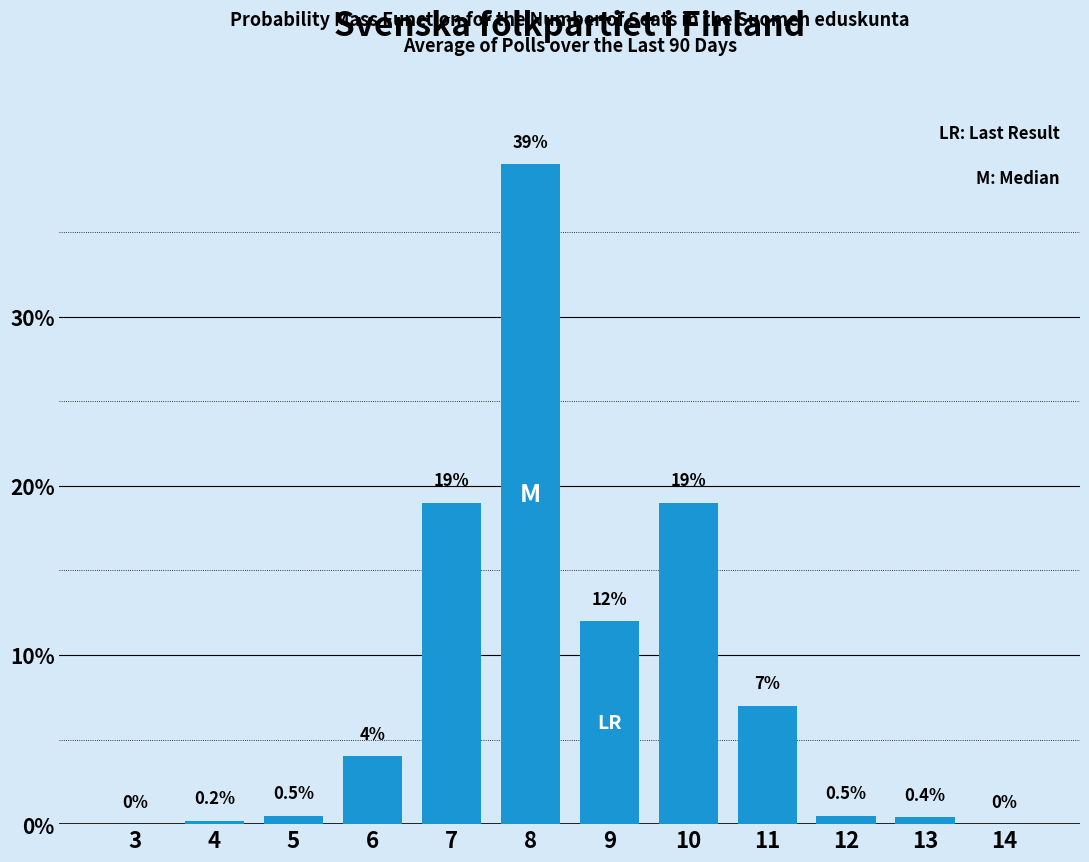

Reading right to left, extract all data points from this chart.

14=0.0	13=0.4	12=0.5	11=7.0	10=19.0	9=12.0	8=39.0	7=19.0	6=4.0	5=0.5	4=0.2	3=0.0